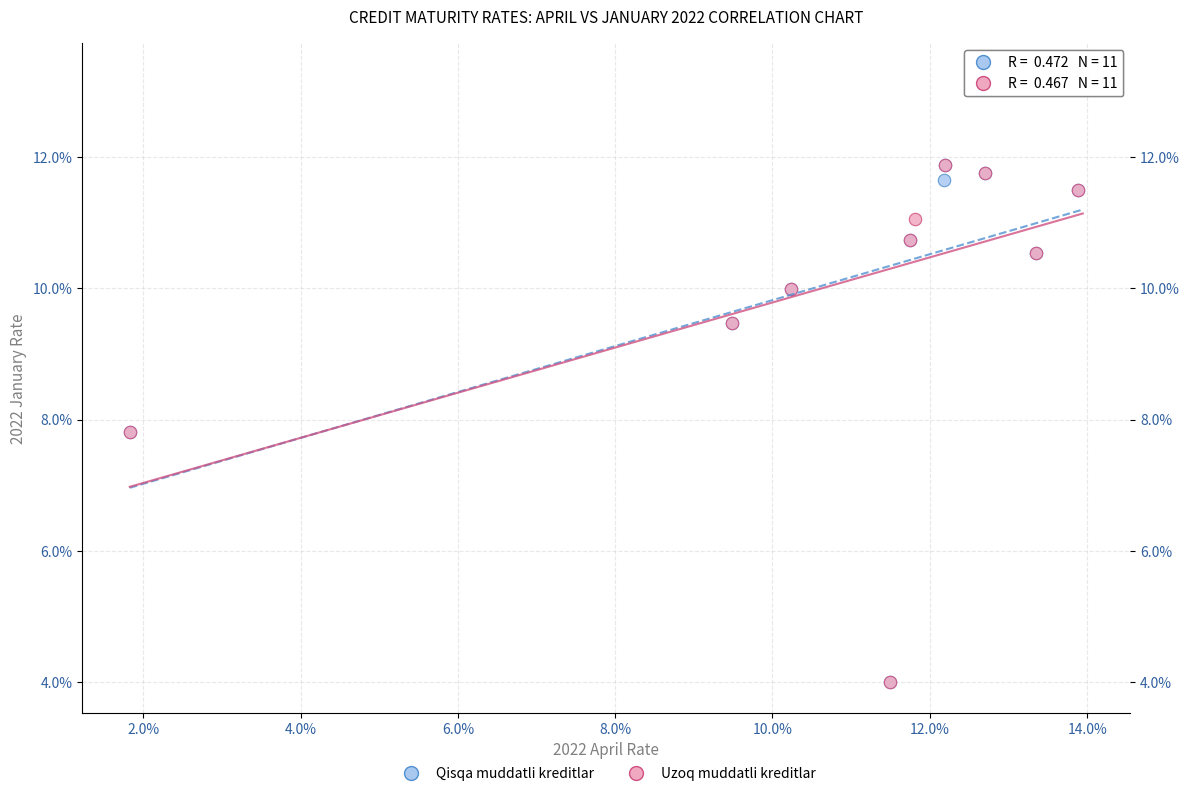

What are all the series names shown in the legend?

Qisqa muddatli kreditlar, Uzoq muddatli kreditlar